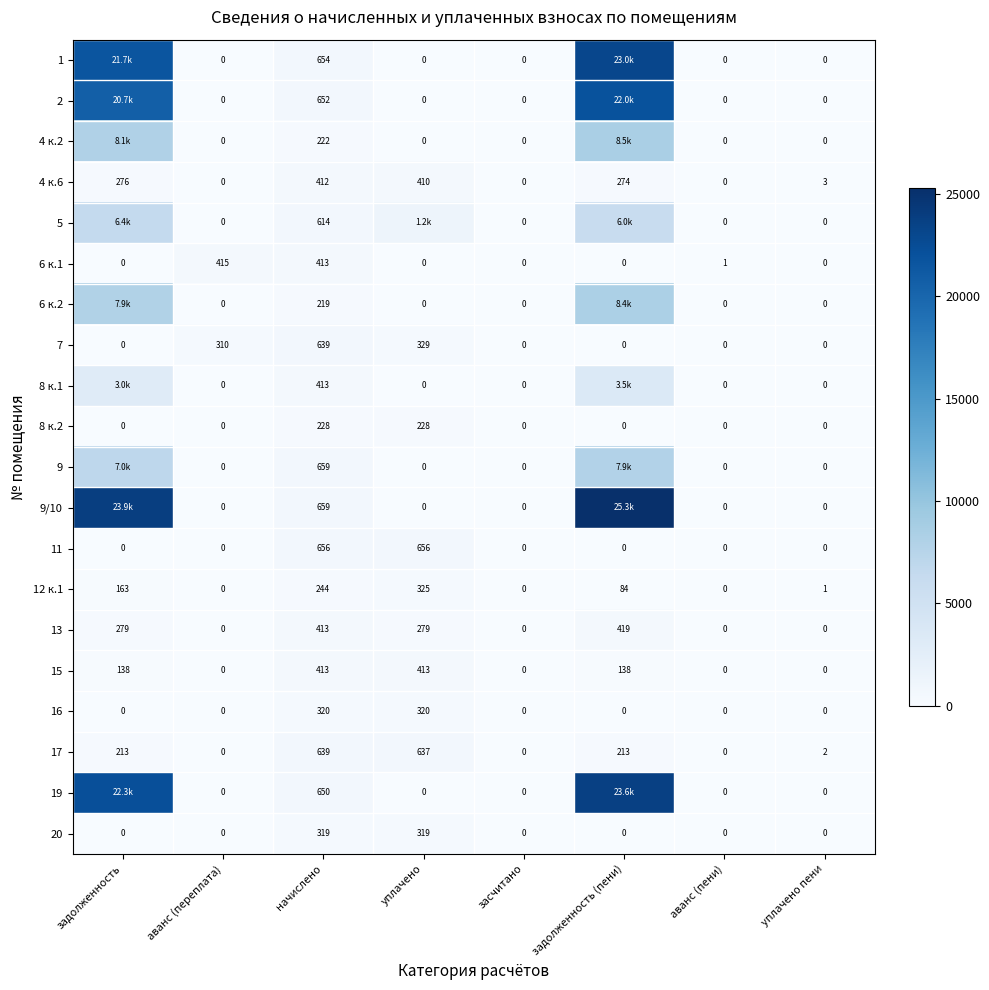

Is the value of 12 к.1 at уплачено пени greater than the value of 8 к.1 at аванс (переплата)?

Yes